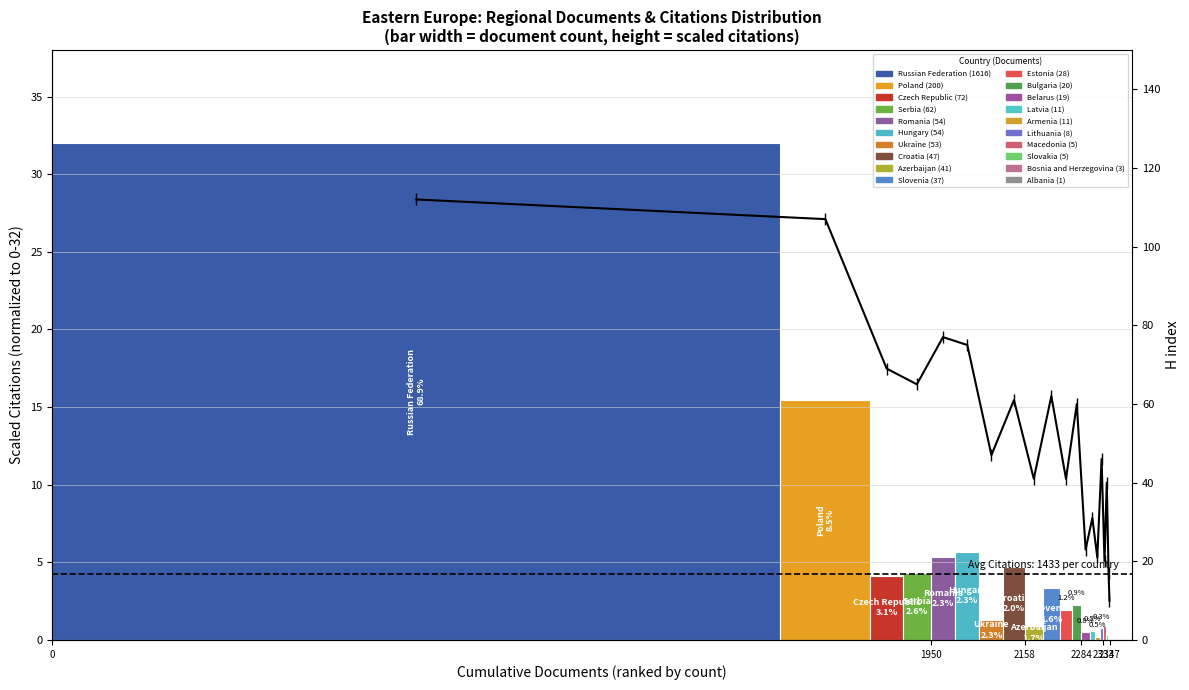

What is the difference between the second highest and second lowest values?

90